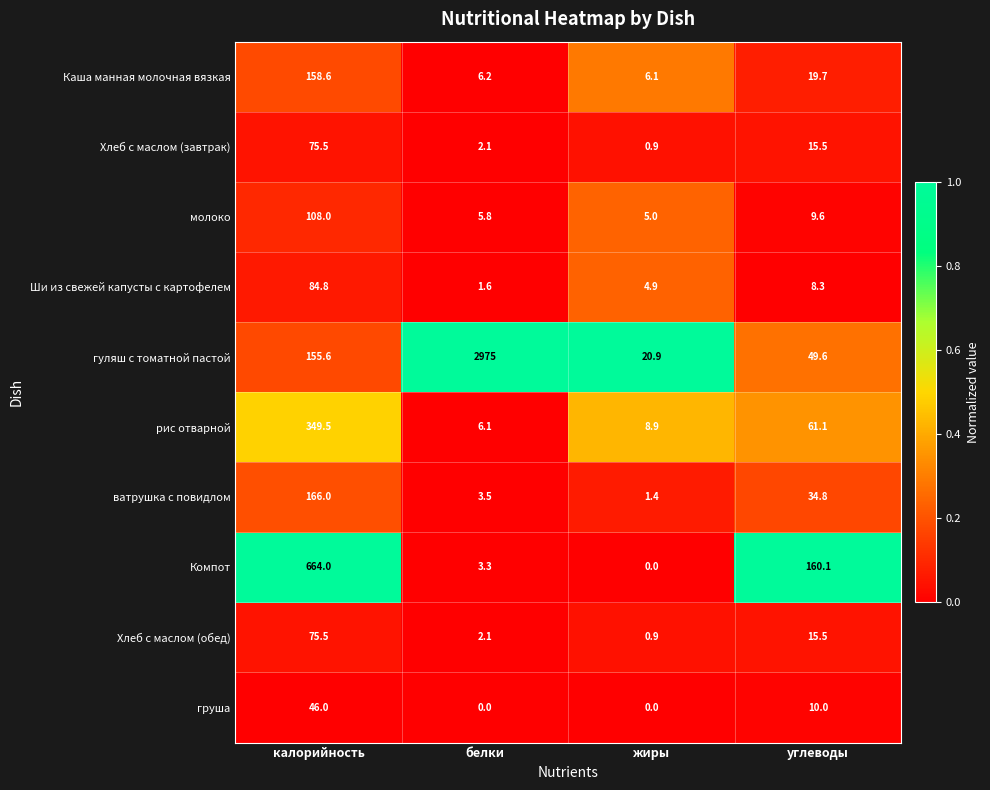

What is the average value of the груша series?

14.0